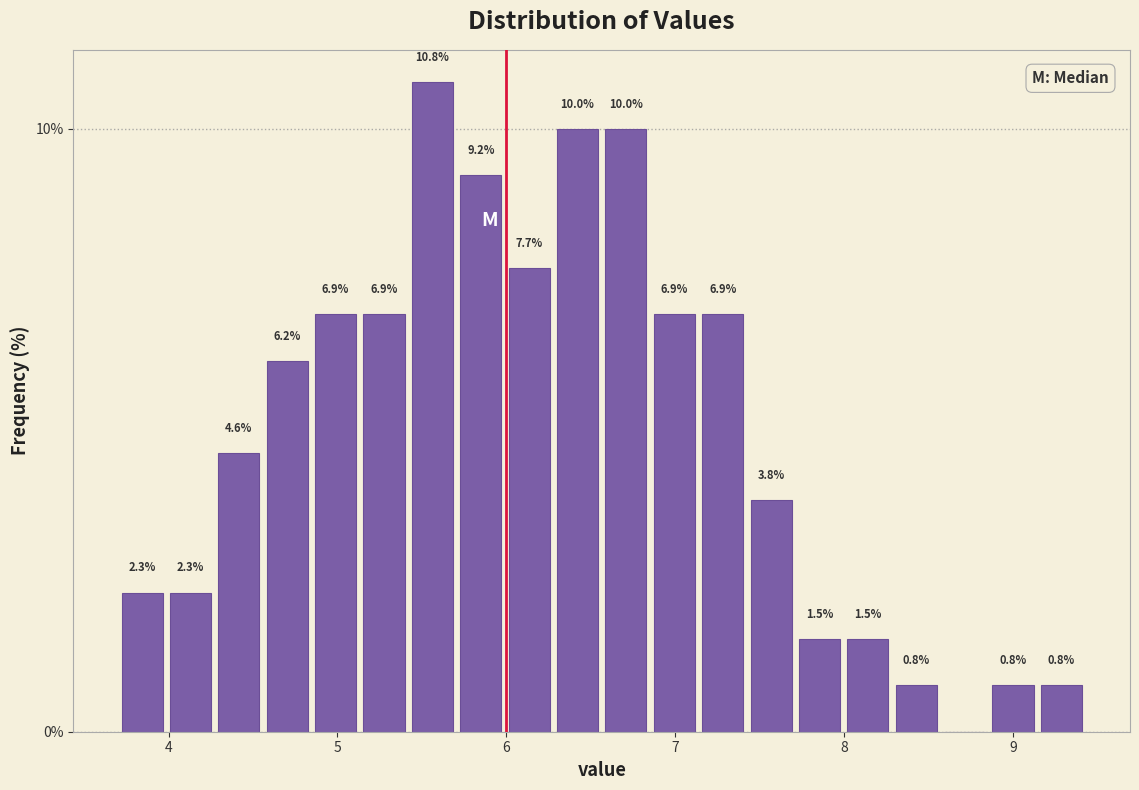

Read against the x-axis, roughly where is the centre of the tallest bar?

5.6